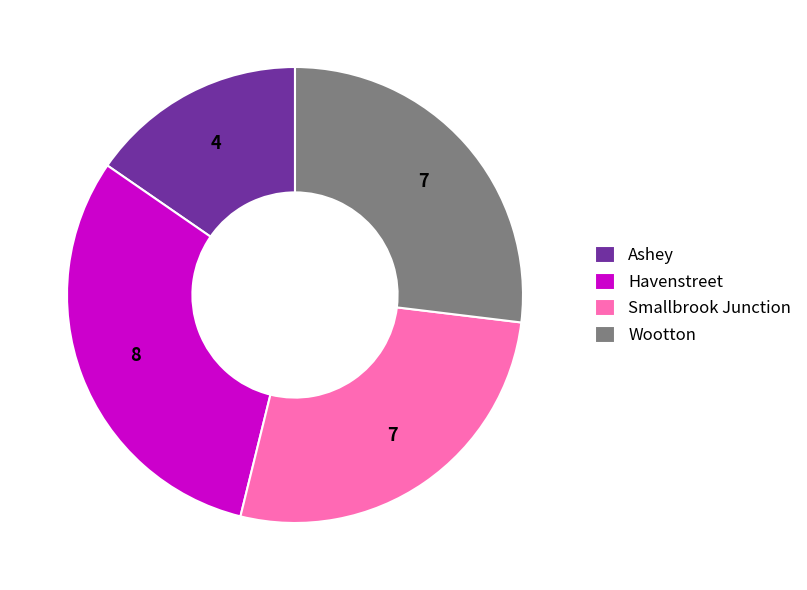

Count the number of slices in the pie.

4